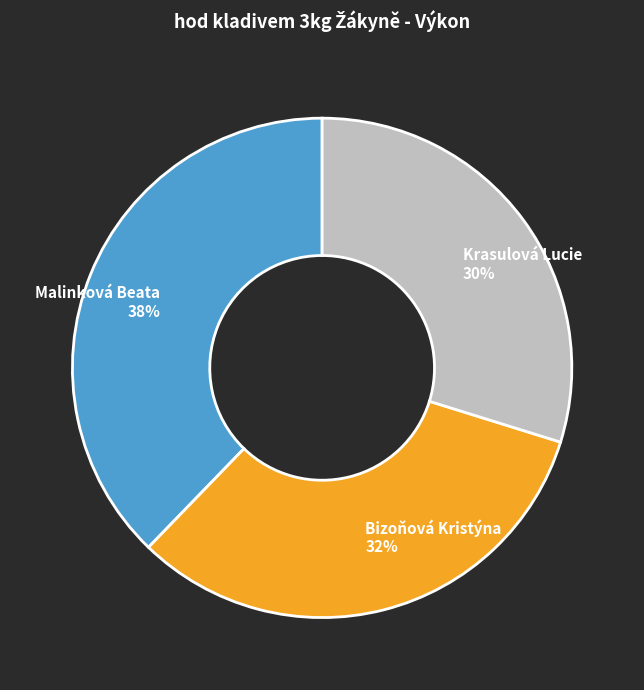

Count the number of slices in the pie.

3